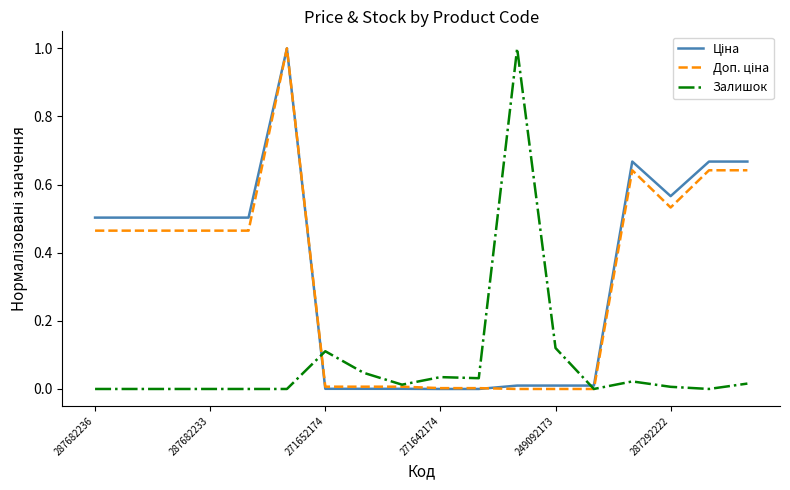

What is the maximum value for Залишок?

1.0